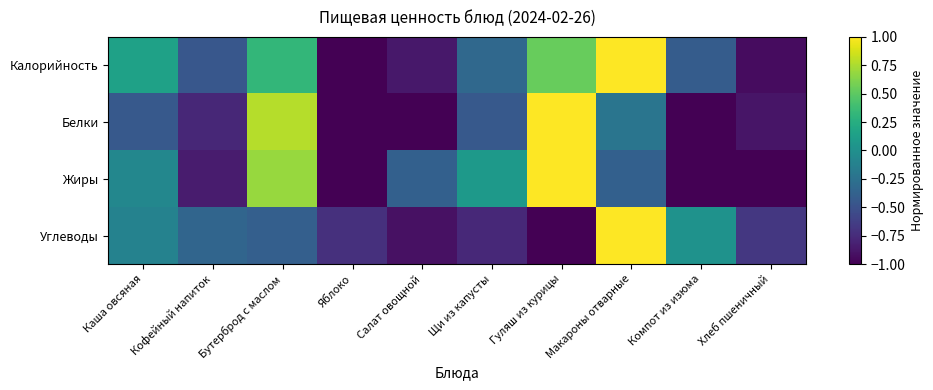

Between Хлеб пшеничный and Гуляш из курицы, which is larger?

Гуляш из курицы